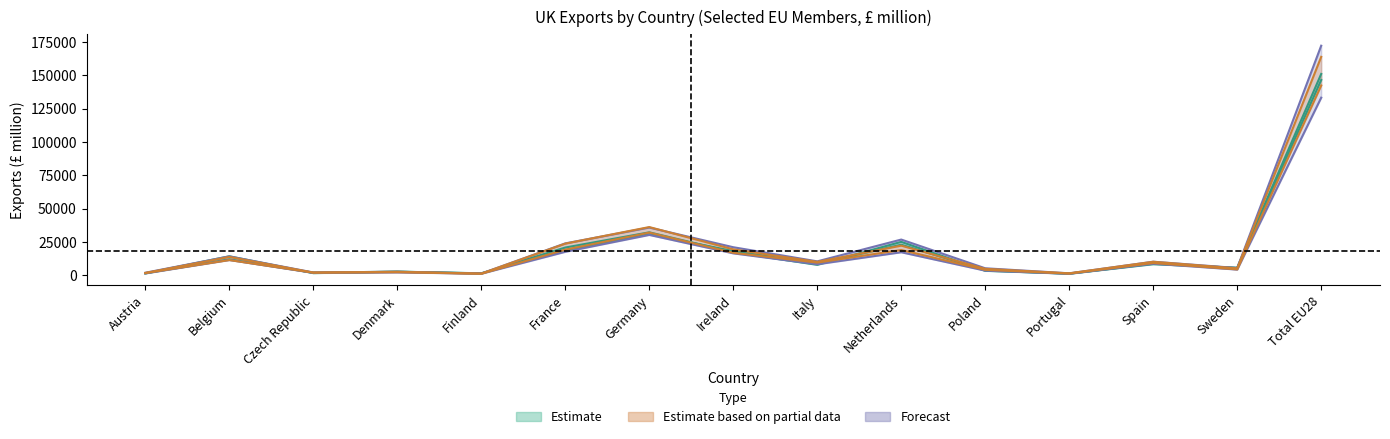

What is the label of the 10th point from the left?

Netherlands